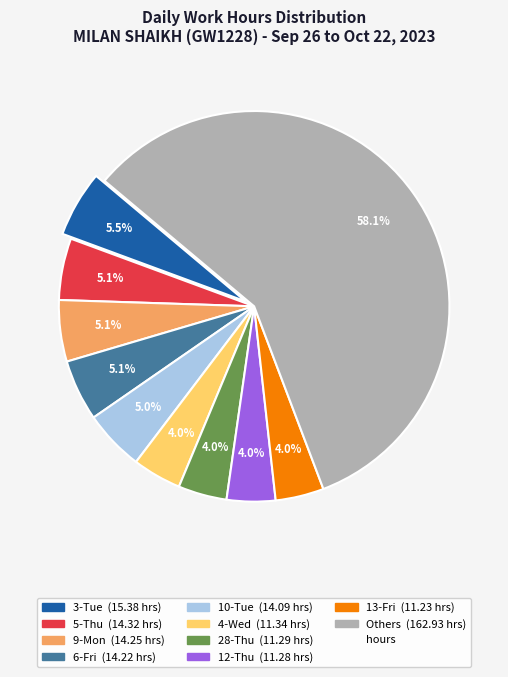

Does any single category account for the majority?

Yes